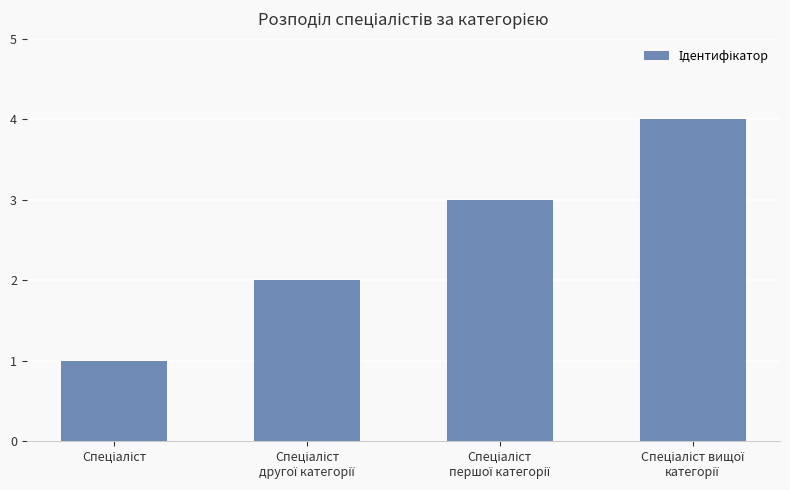

What is the sum of all values?

10